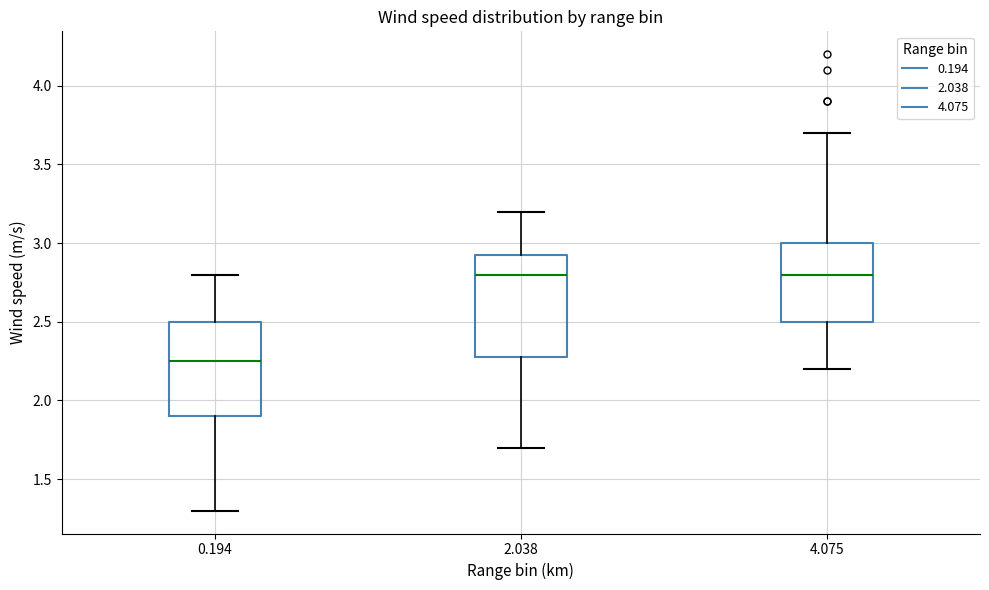

Where does the lower whisker of the box at x = 2.038 end on the y-axis? The values are not printed on the chart, so give them approximately, as read against the axis.

1.70